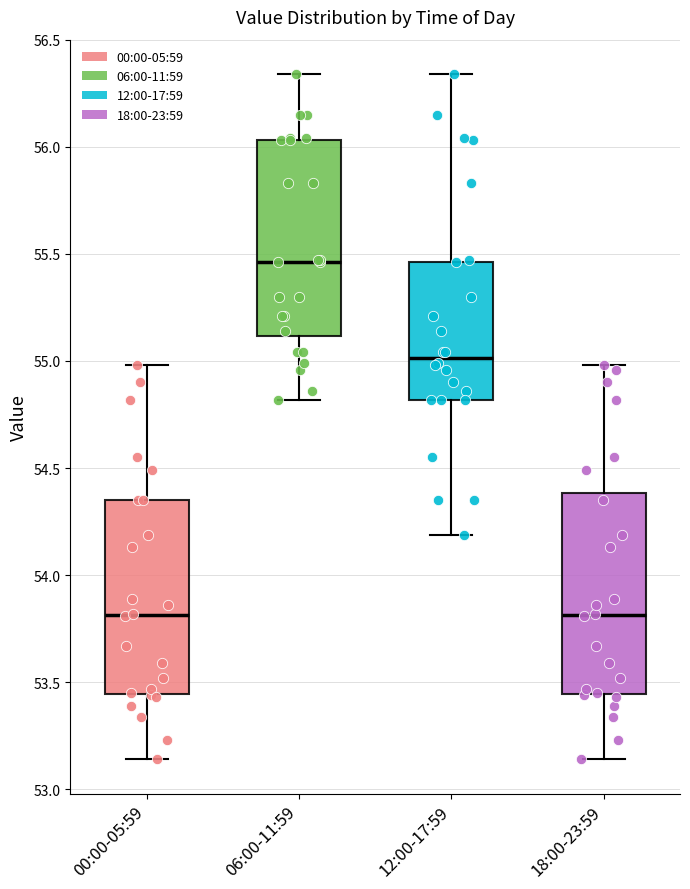

Where is the lower edge of the box for 12:00-17:59 on the y-axis? The values are not printed on the chart, so give them approximately, as read against the axis.

54.80